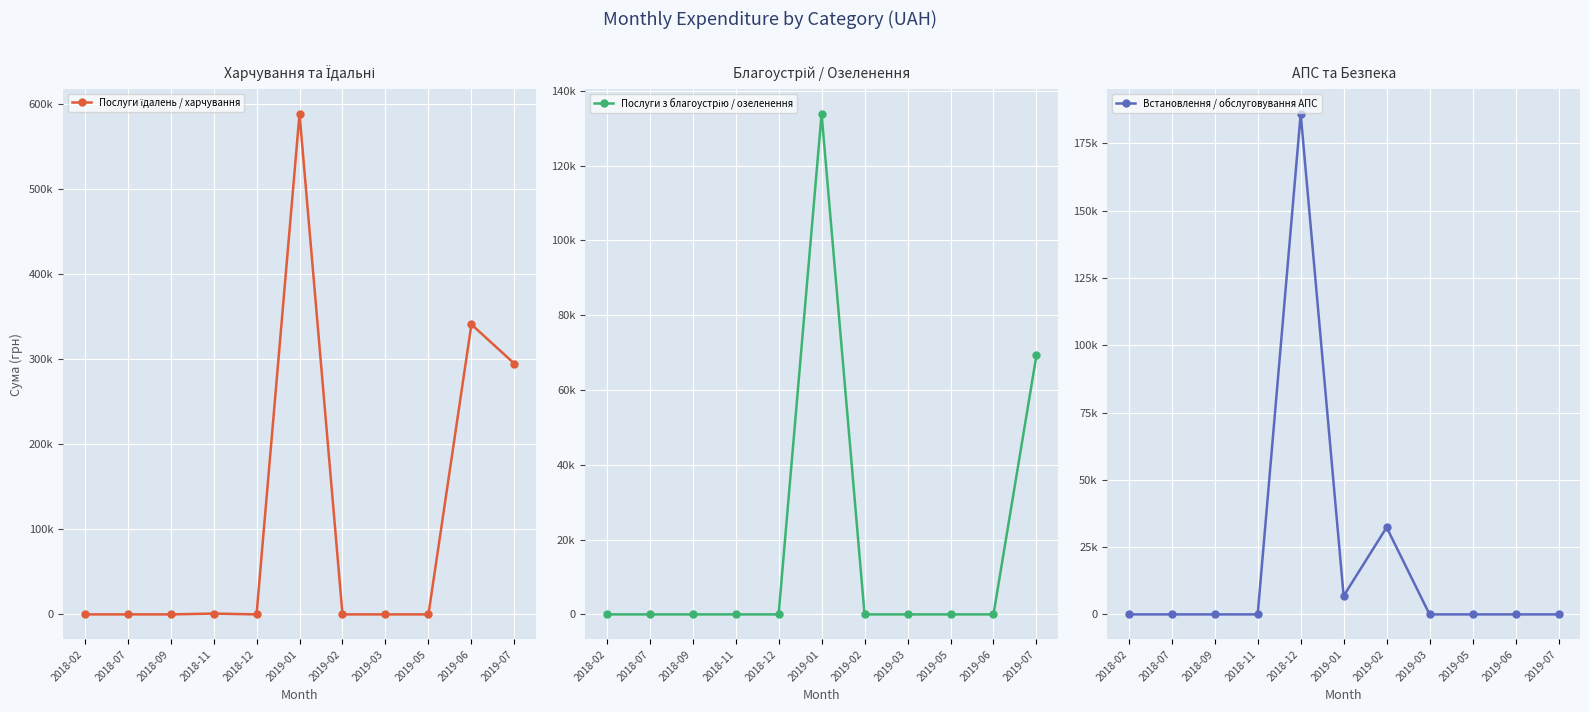

What is the difference between the maximum and minimum values in the Послуги з благоустрію / озеленення series?

133830.4